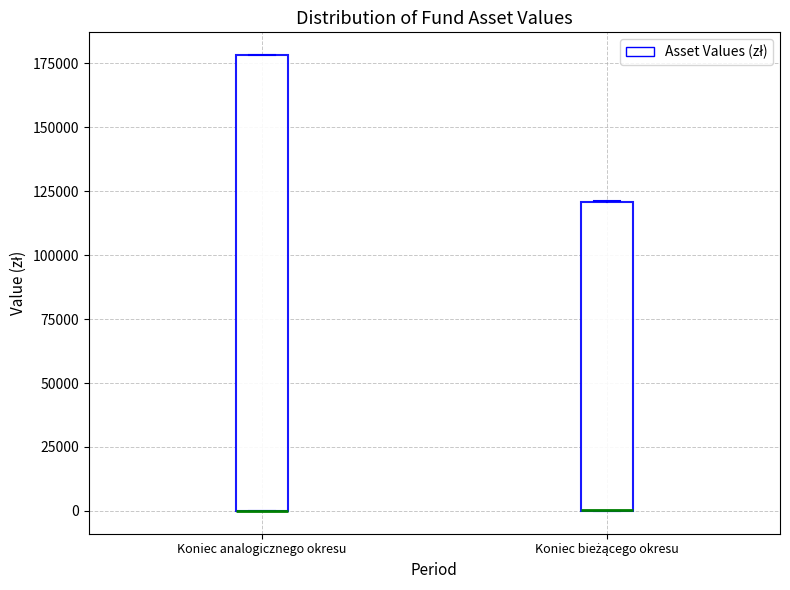

Where is the upper edge of the box for Koniec analogicznego okresu on the y-axis? The values are not printed on the chart, so give them approximately, as read against the axis.

180000